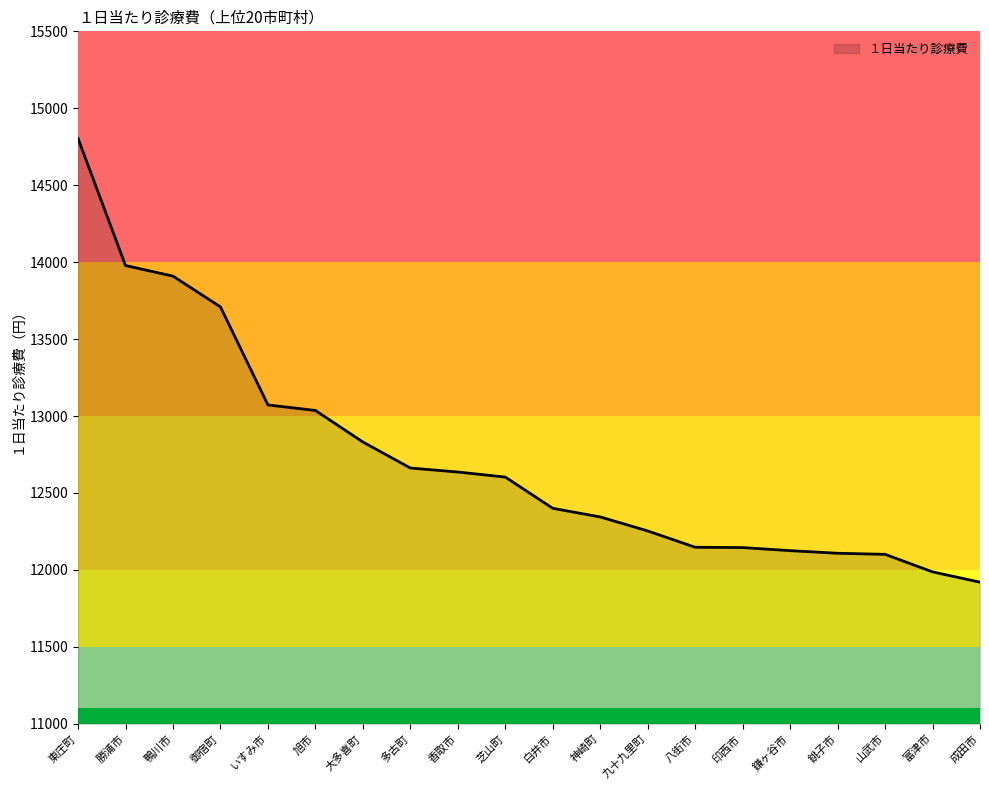

How many lines are shown in the chart?

1